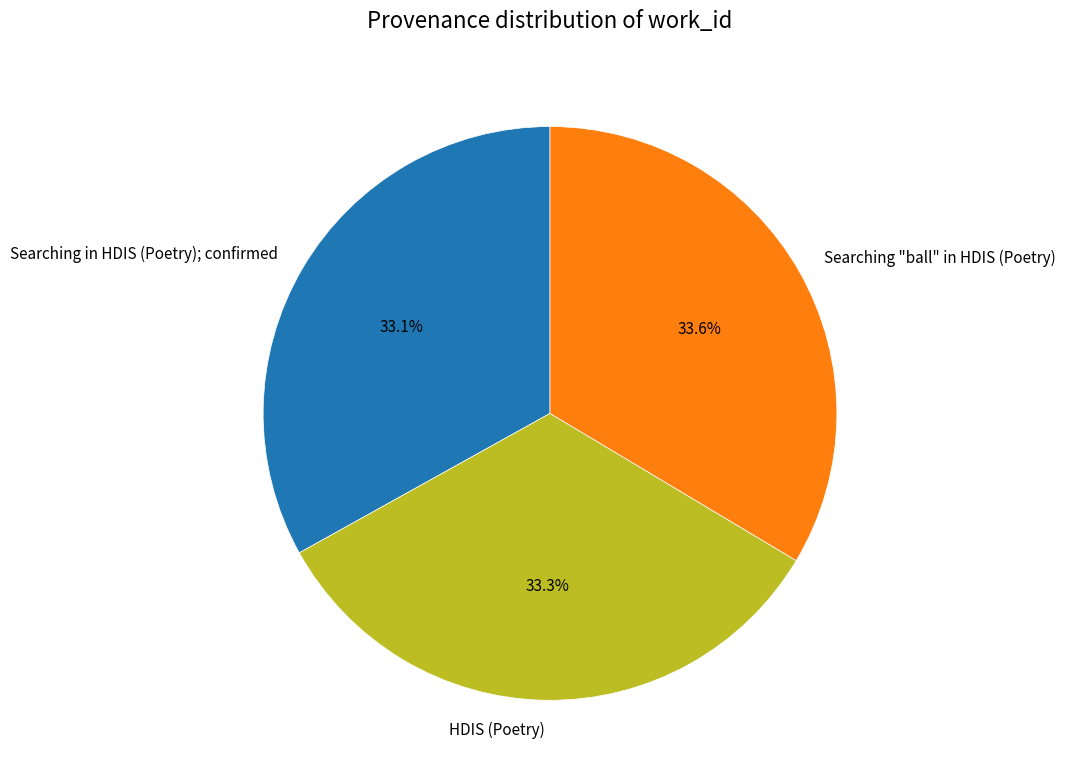

Is it true that Searching in HDIS (Poetry); confirmed is 19% of the pie?

False